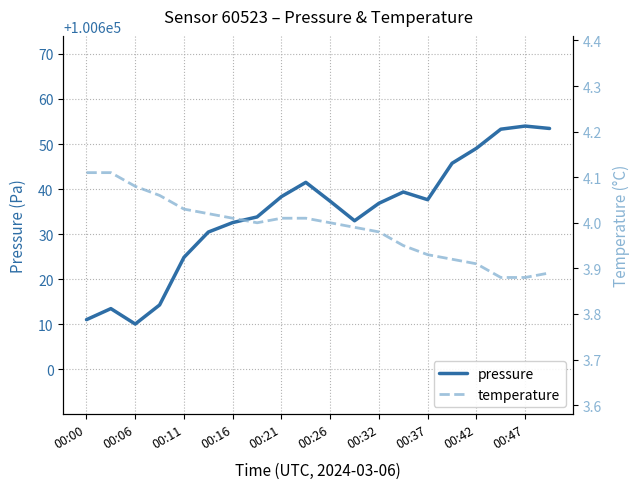

What is the minimum value for pressure?

100610.1